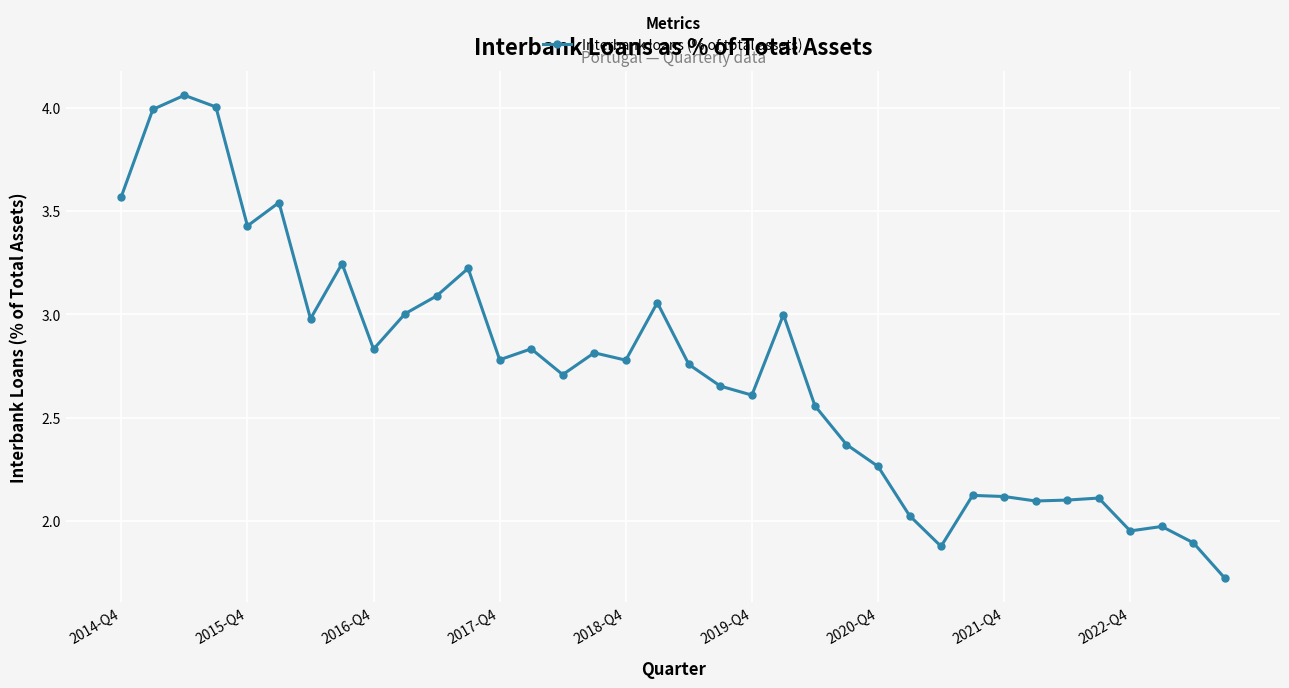

Count the number of categories in the chart.

36